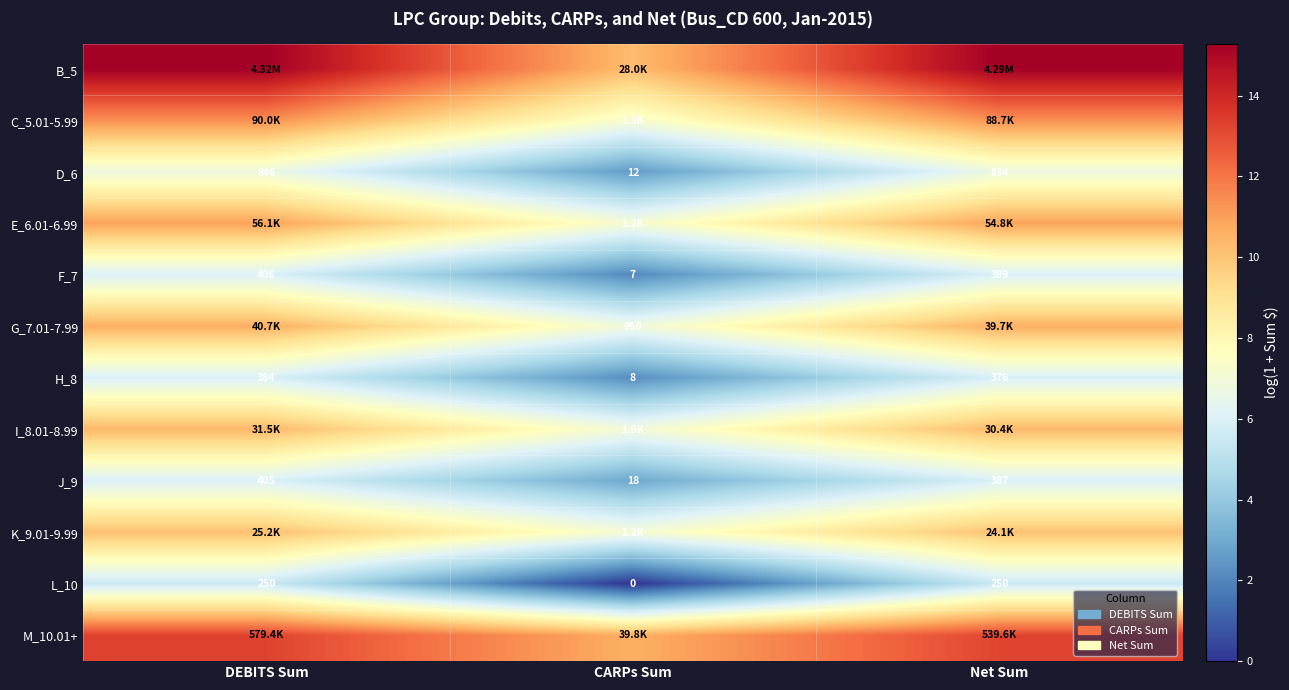

List the labels in order of J_9 value, largest first.

DEBITS Sum, Net Sum, CARPs Sum